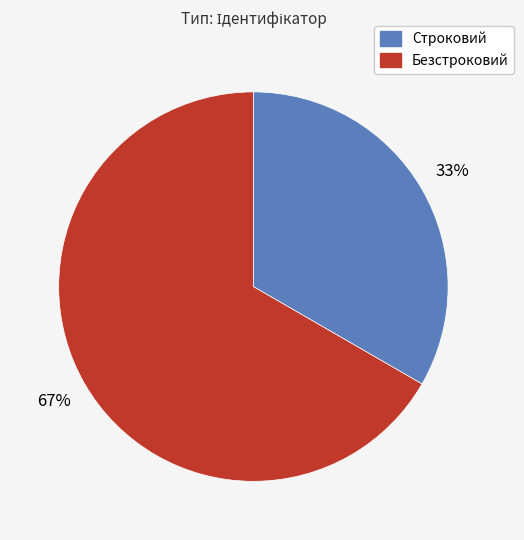

Rank the categories by value from lowest to highest.

Строковий, Безстроковий